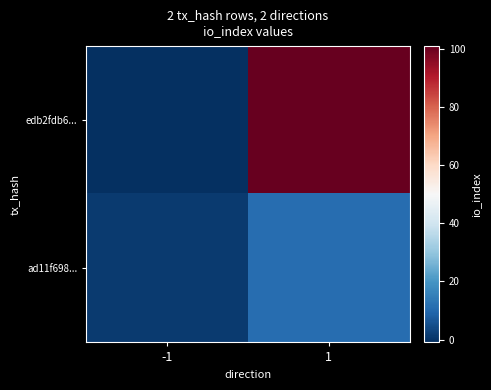

Reading left to right, extract all data points from this chart.

edb2fdb6...: -1=-1	1=101
ad11f698...: -1=1	1=11